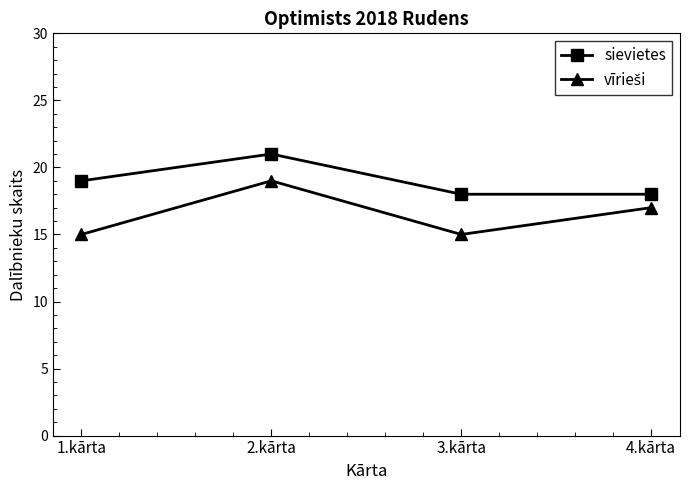

What is the average value of the sievietes series?

19